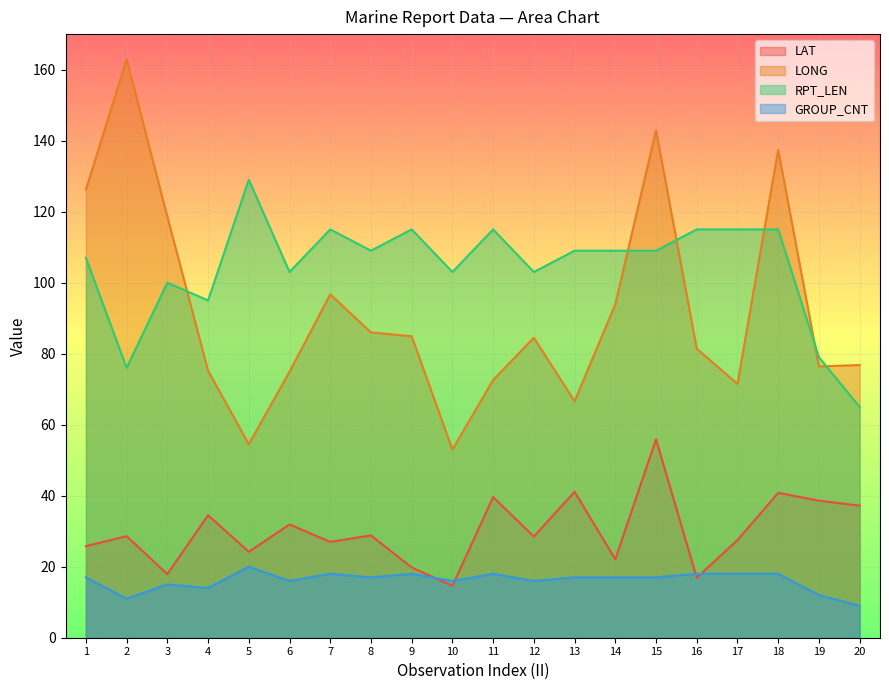

How many lines are shown in the chart?

4